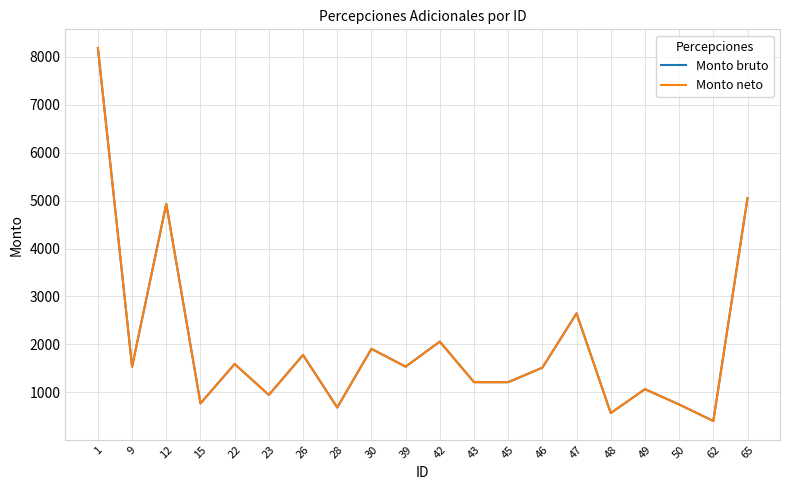

How many lines are shown in the chart?

2